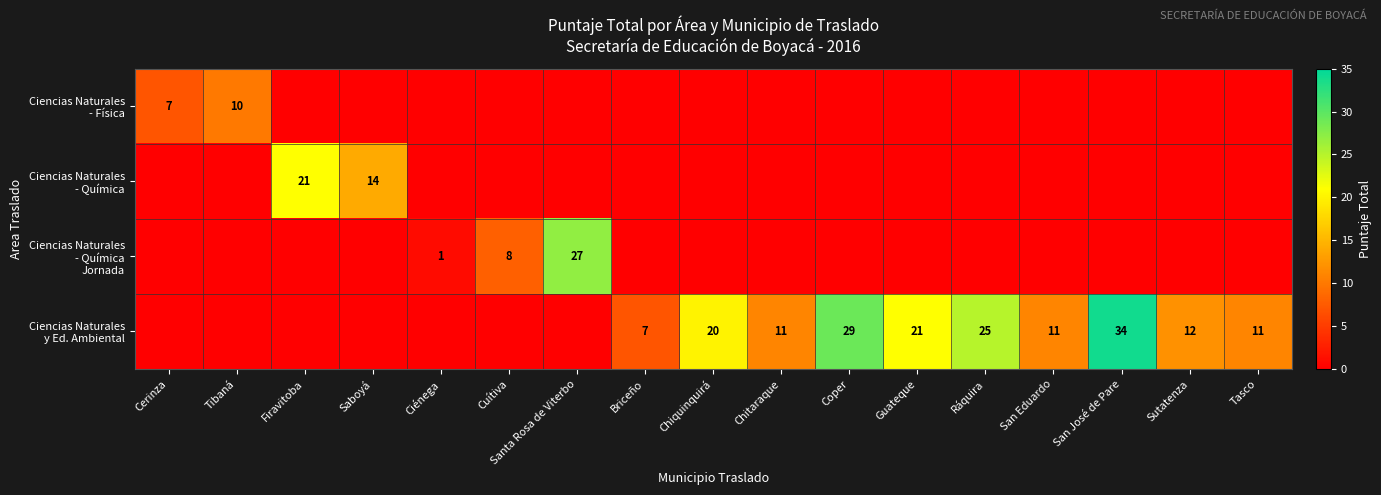

What is the maximum value shown in the chart?

34